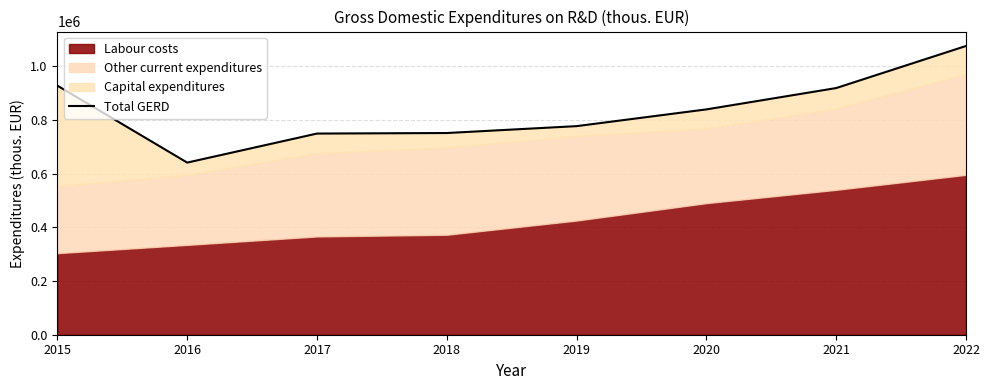

Reading right to left, transcribe all the data shown in this chart.

1074995.7	918346.0	838927.3	776589.5	750947.0	748955.0	640836.0	927272.0